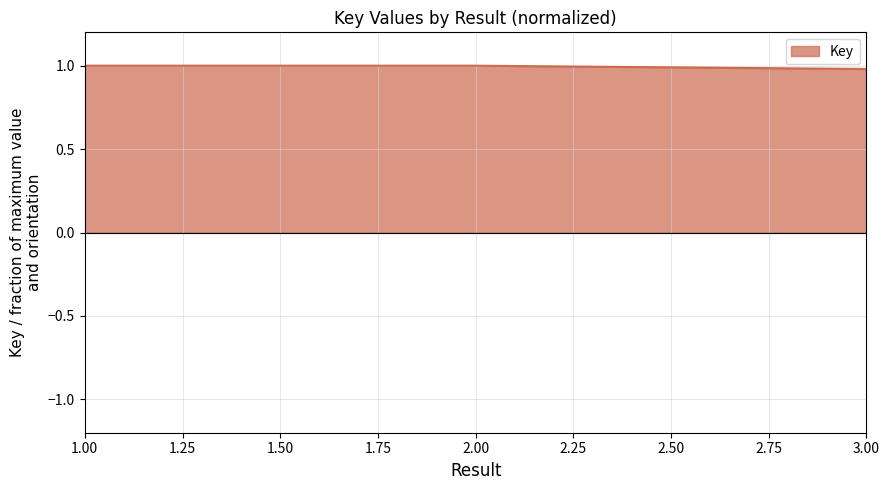

What position from the left is 3.00?

3